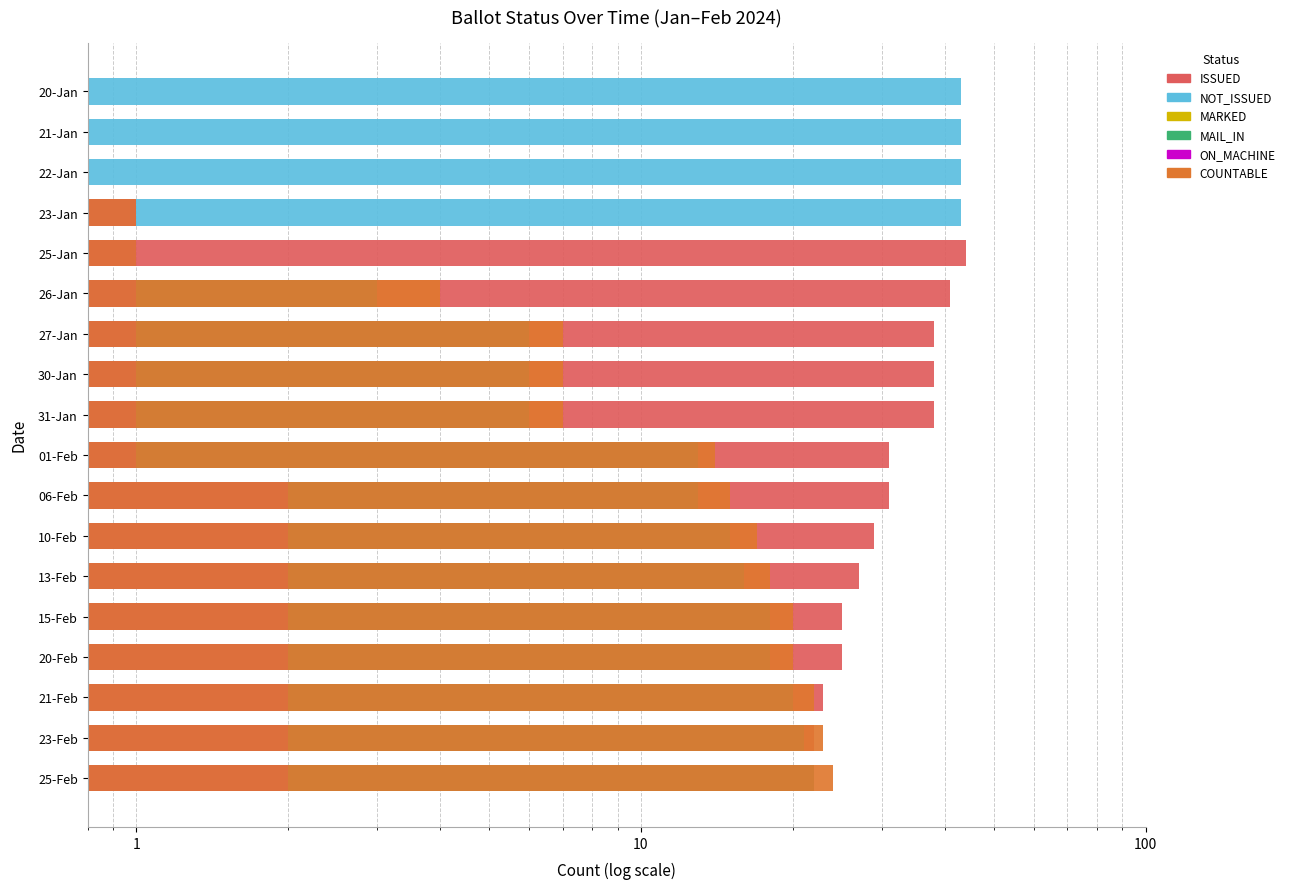

What is the sum of all MARKED values?

179.5